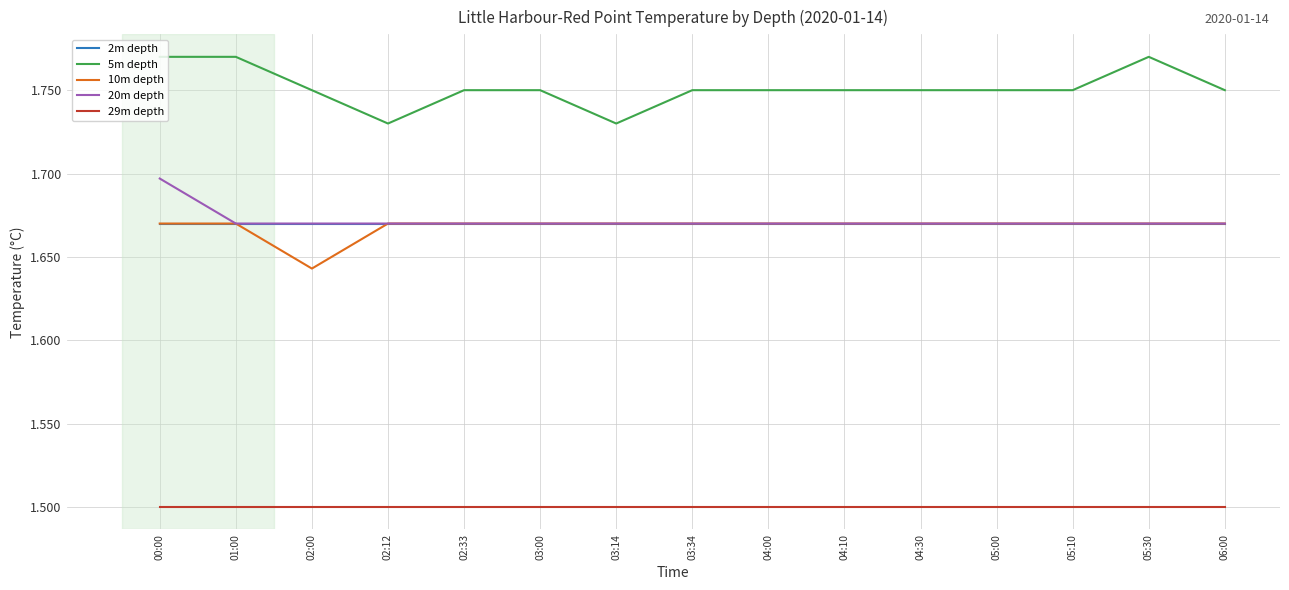

What position from the right is 00:00?

15